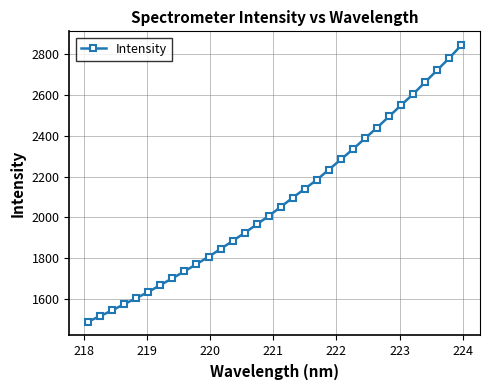

How many series are shown in this chart?

1